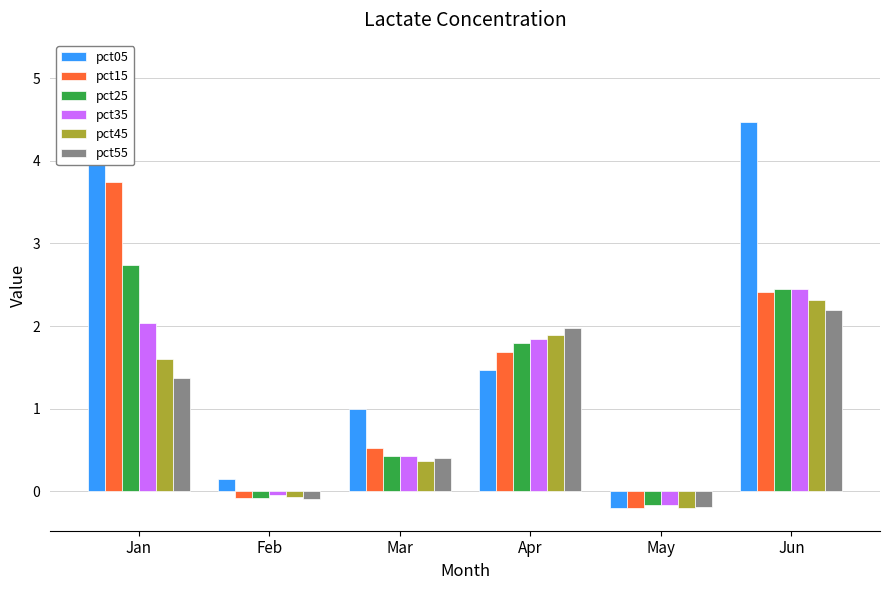

Reading left to right, what are all the values shown in this chart?

pct05: 5.2	0.2	1.0	1.5	-0.2	4.5
pct15: 3.7	-0.1	0.5	1.7	-0.2	2.4
pct25: 2.7	-0.1	0.4	1.8	-0.2	2.4
pct35: 2.0	-0.0	0.4	1.8	-0.2	2.4
pct45: 1.6	-0.1	0.4	1.9	-0.2	2.3
pct55: 1.4	-0.1	0.4	2.0	-0.2	2.2